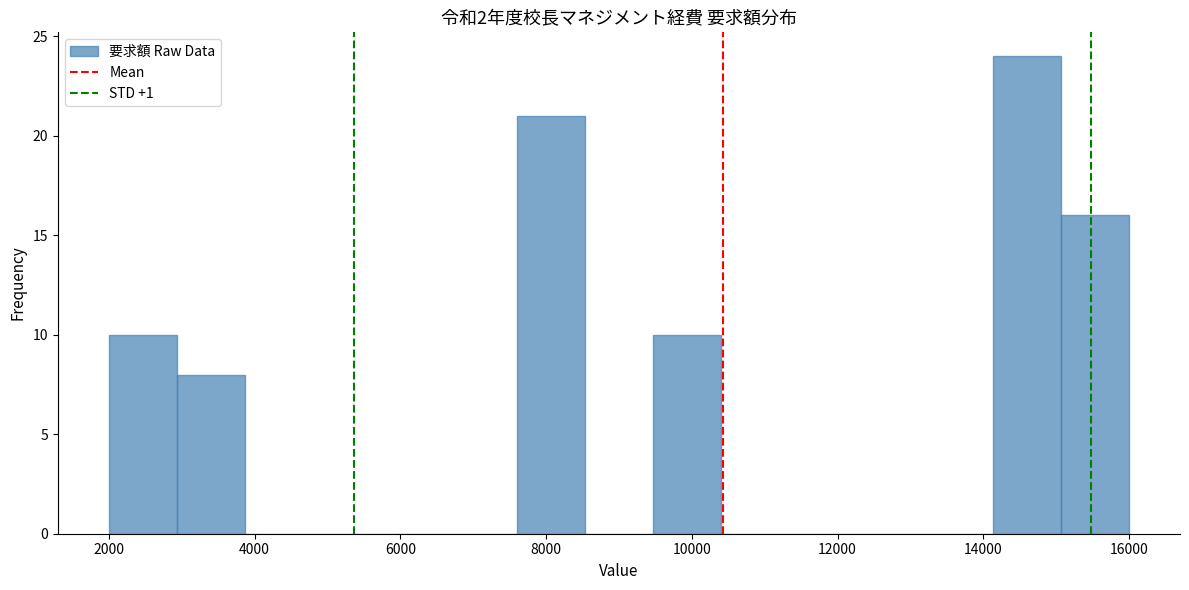

Reading left to right, list every bar in this chart as the range it spans on the x-axis followed by its height. Neither the bar edges nor the heights are printed on the chart, so give them approximately, as read against the axes.

2000 to 3000: 10
3000 to 3800: 8
3800 to 4800: 0
4800 to 5800: 0
5800 to 6600: 0
6600 to 7600: 0
7600 to 8600: 21
8600 to 9400: 0
9400 to 10400: 10
10400 to 11400: 0
11400 to 12200: 0
12200 to 13200: 0
13200 to 14200: 0
14200 to 15000: 24
15000 to 16000: 16